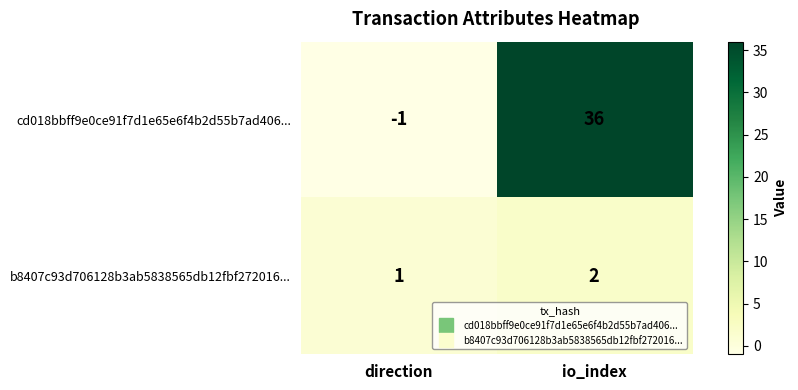

At which label is b8407c93d706128b3ab5838565db12fbf272016... closest to 1?

direction